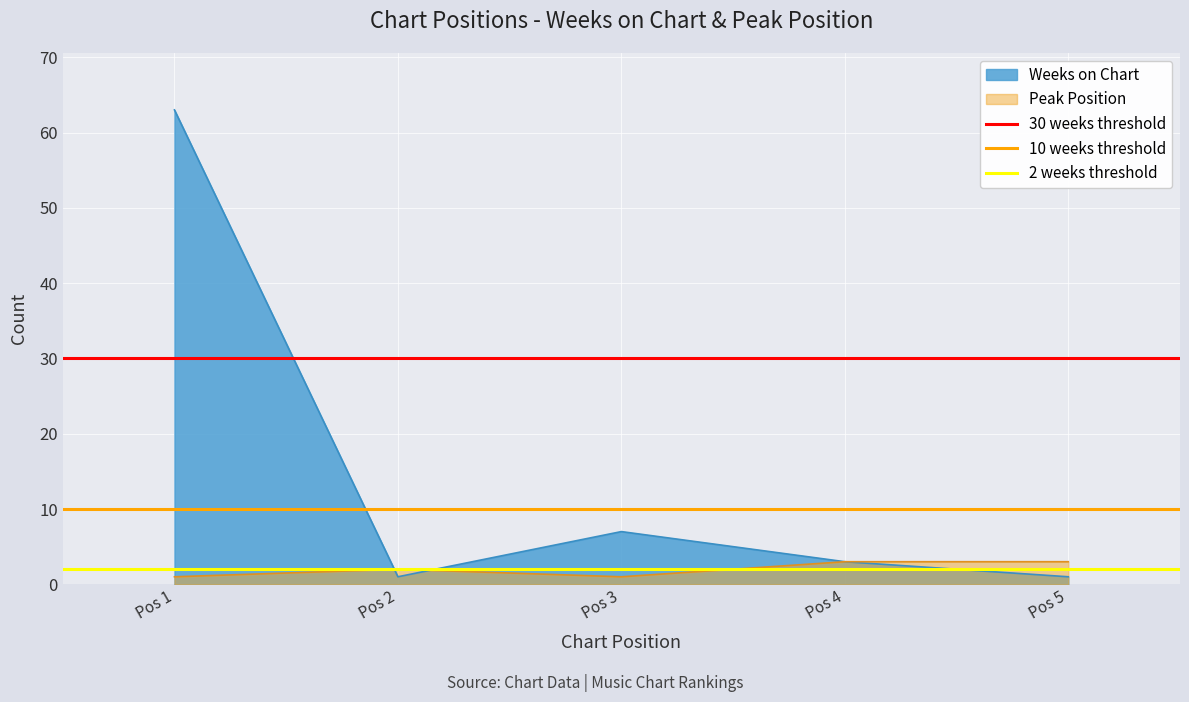

Which category has the highest value in the Weeks on Chart series?

Pos 1